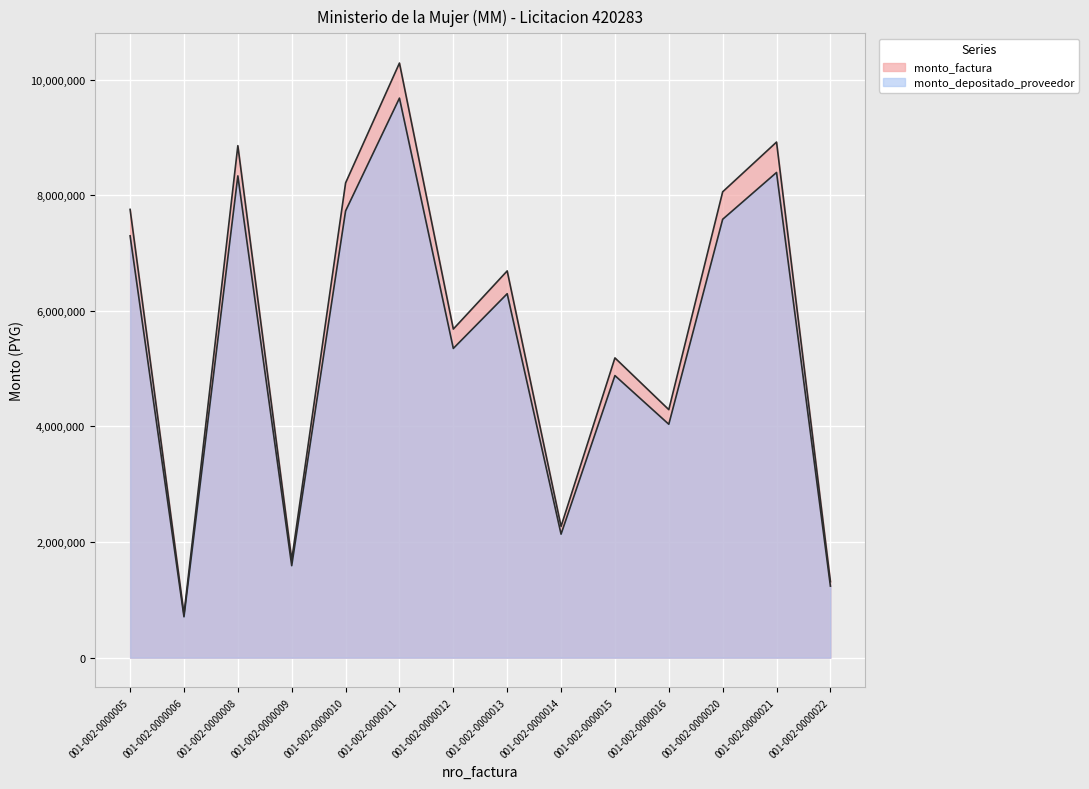

Which series has the largest range (max minus min)?

monto_factura